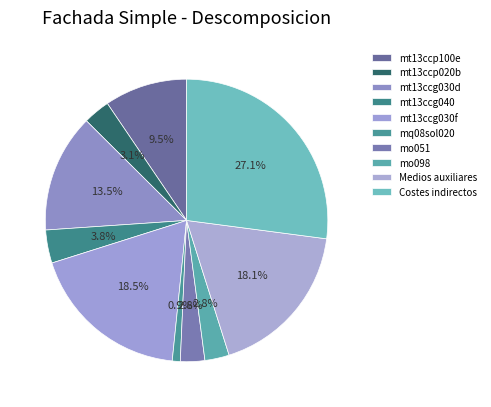

Which has a higher value, mo098 or mt13ccp100e?

mt13ccp100e